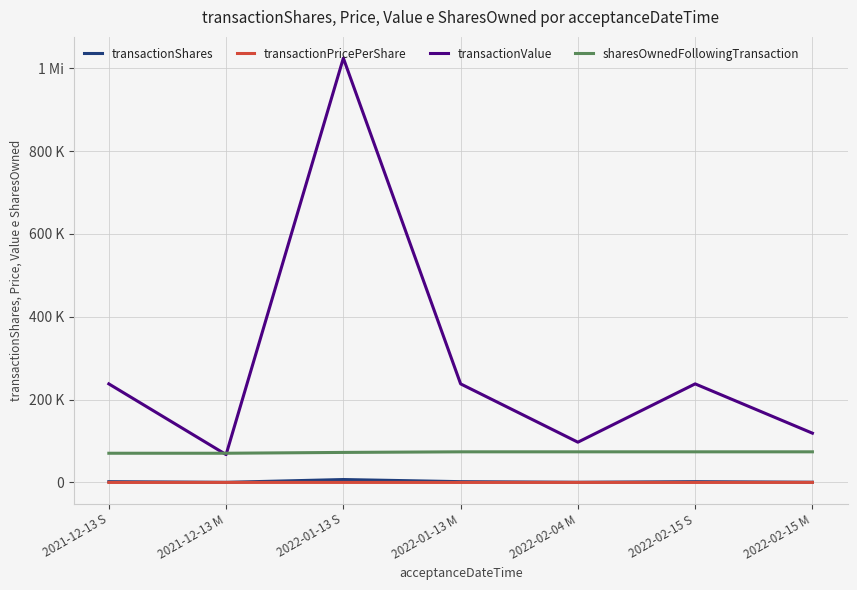

What are all the series names shown in the legend?

transactionShares, transactionPricePerShare, transactionValue, sharesOwnedFollowingTransaction